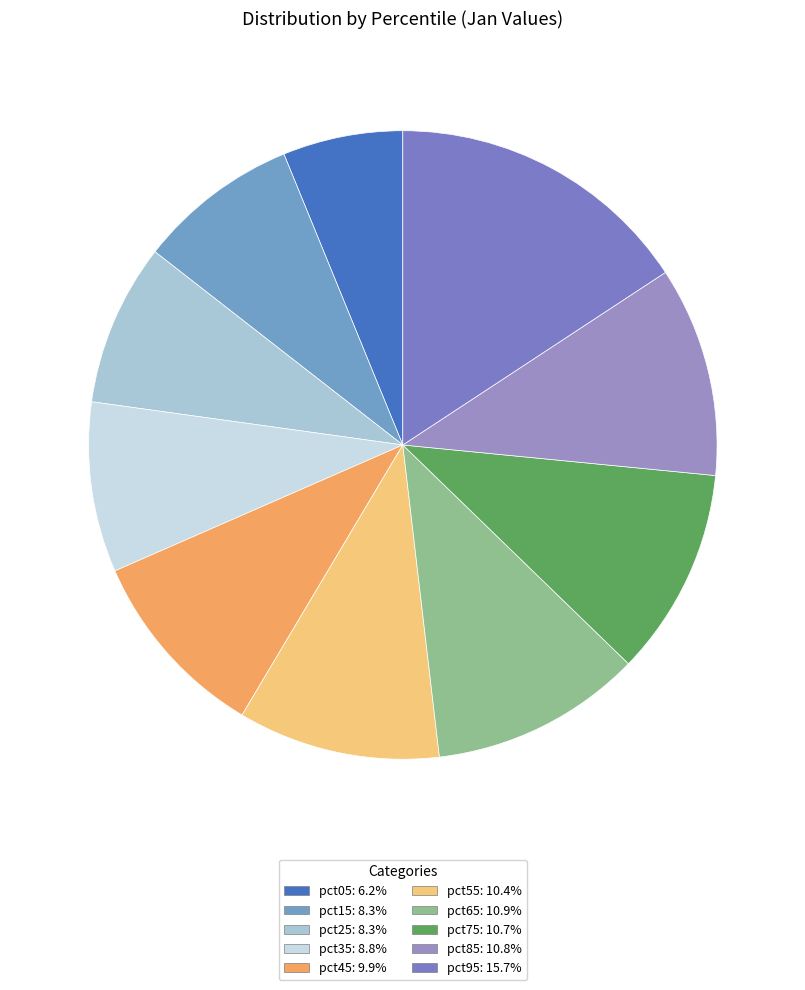

Is the sum of pct75 and pct35 greater than half?

No